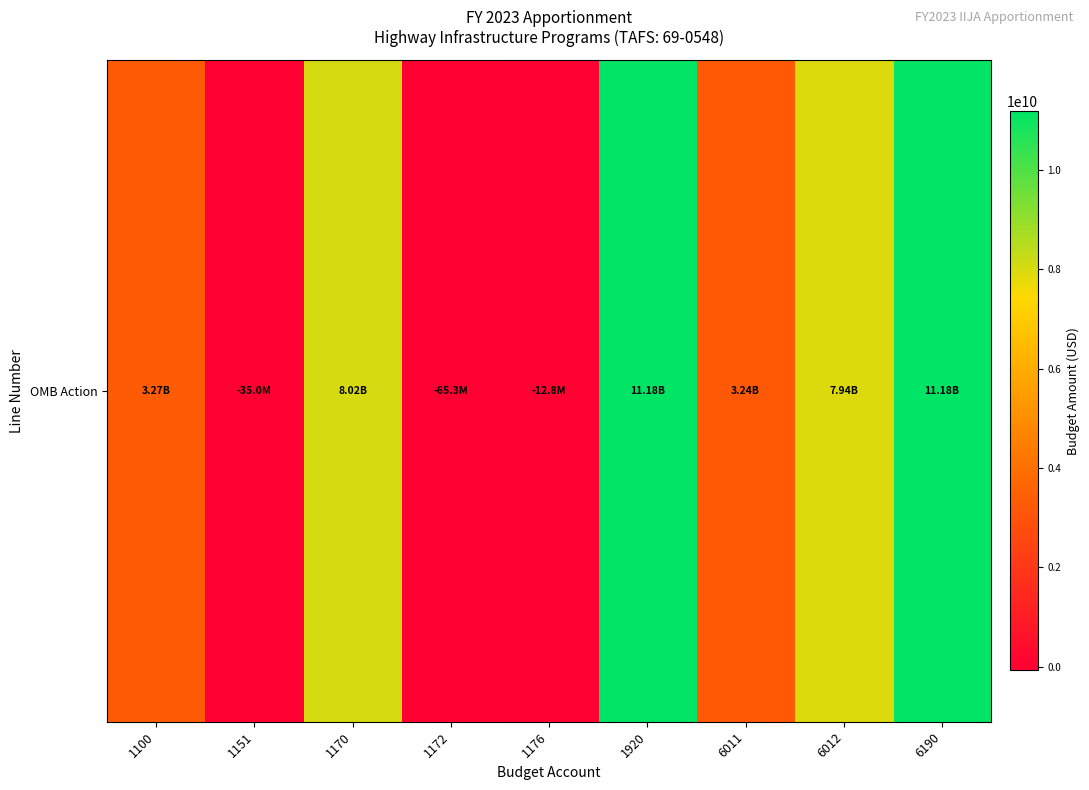

Which category has the highest value across all series?

1920